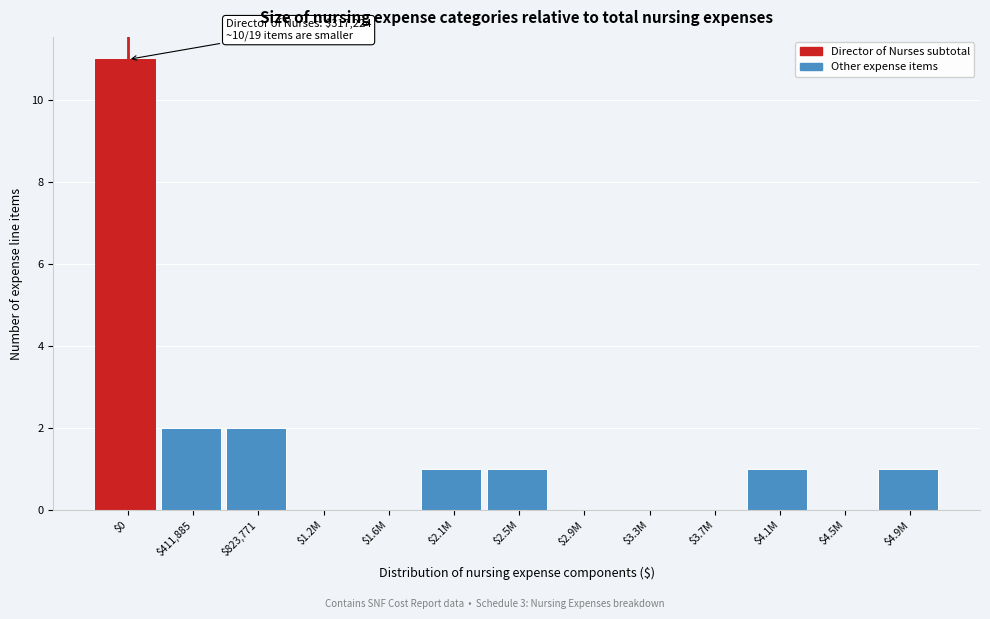

What is the sum of all values?

19